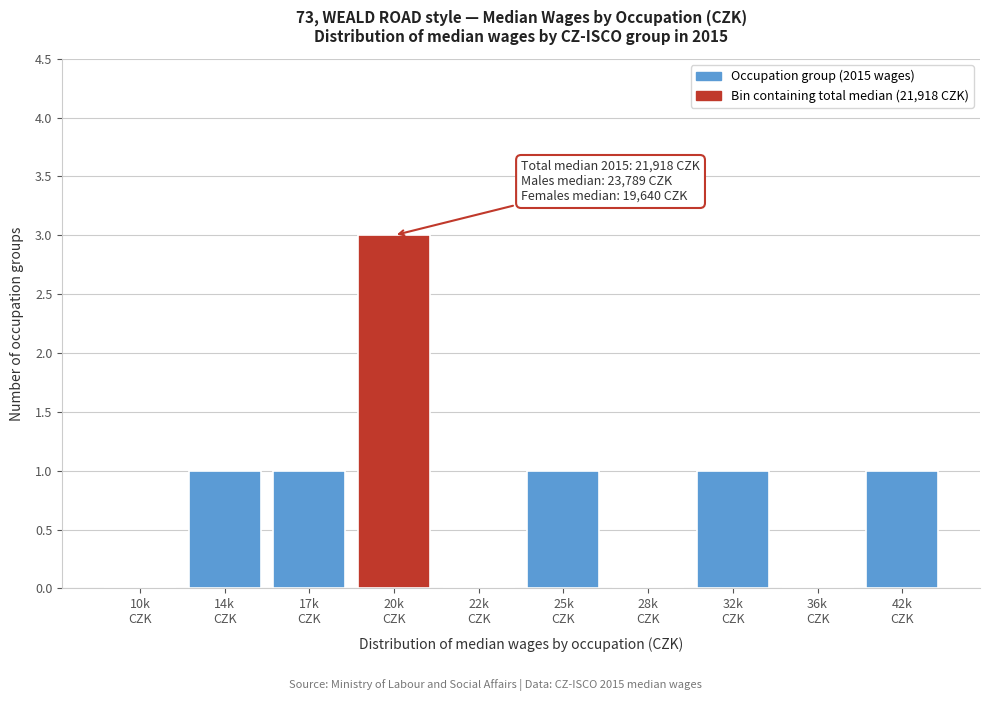

What is the sum of all values?

8